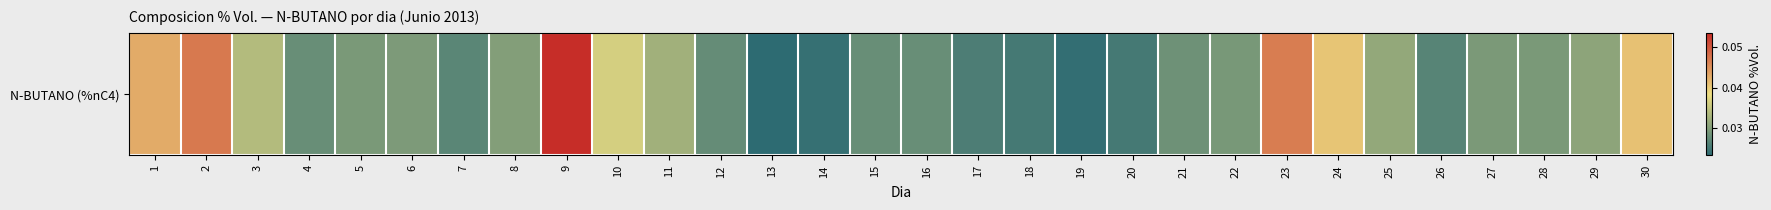

Rank the categories by value from lowest to highest.

13, 19, 14, 20, 18, 17, 26, 7, 12, 4, 15, 16, 21, 22, 5, 28, 27, 6, 8, 29, 25, 11, 3, 10, 24, 30, 1, 23, 2, 9